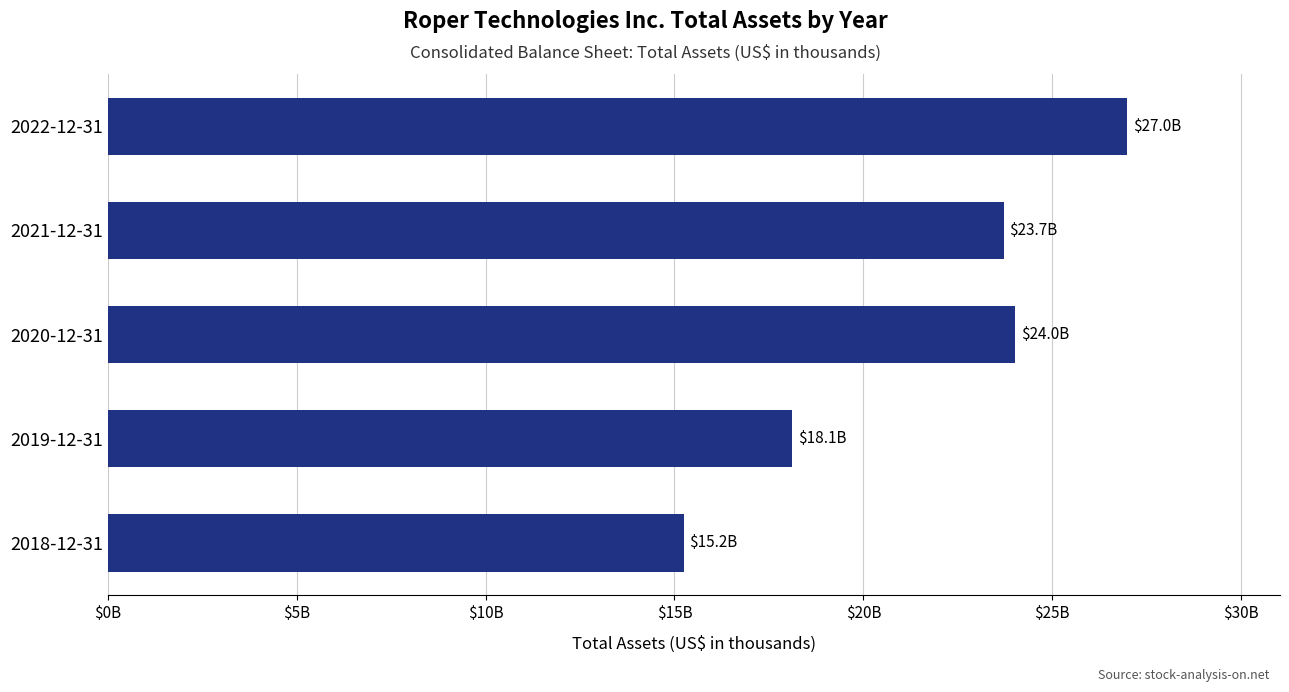

Which label corresponds to the largest value in the chart?

2022-12-31